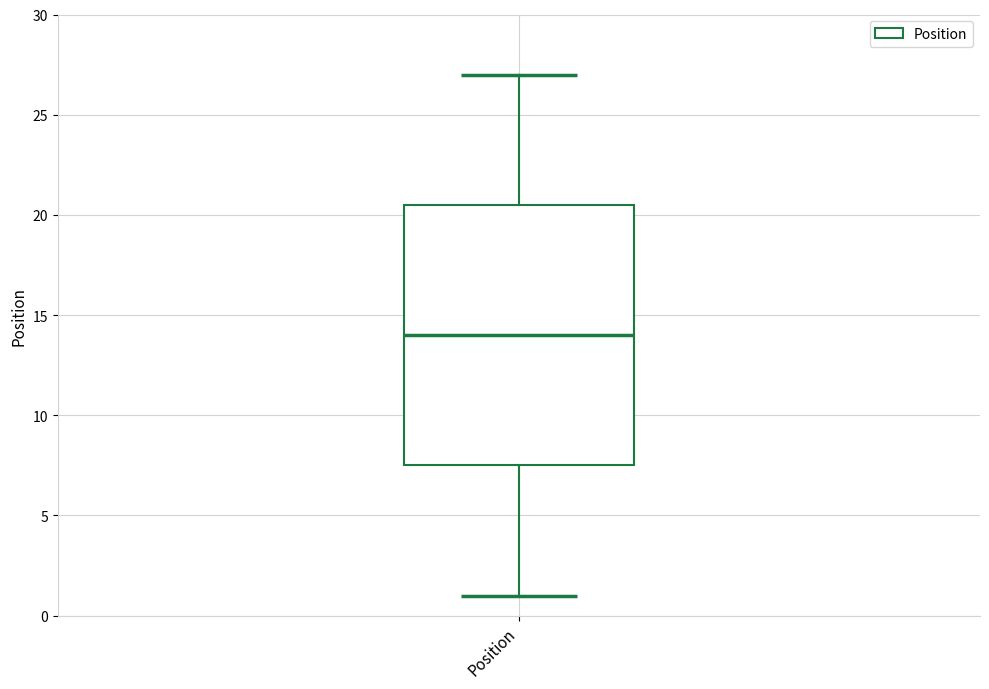

Where does the upper whisker of the box for Position end on the y-axis? The values are not printed on the chart, so give them approximately, as read against the axis.

27.0